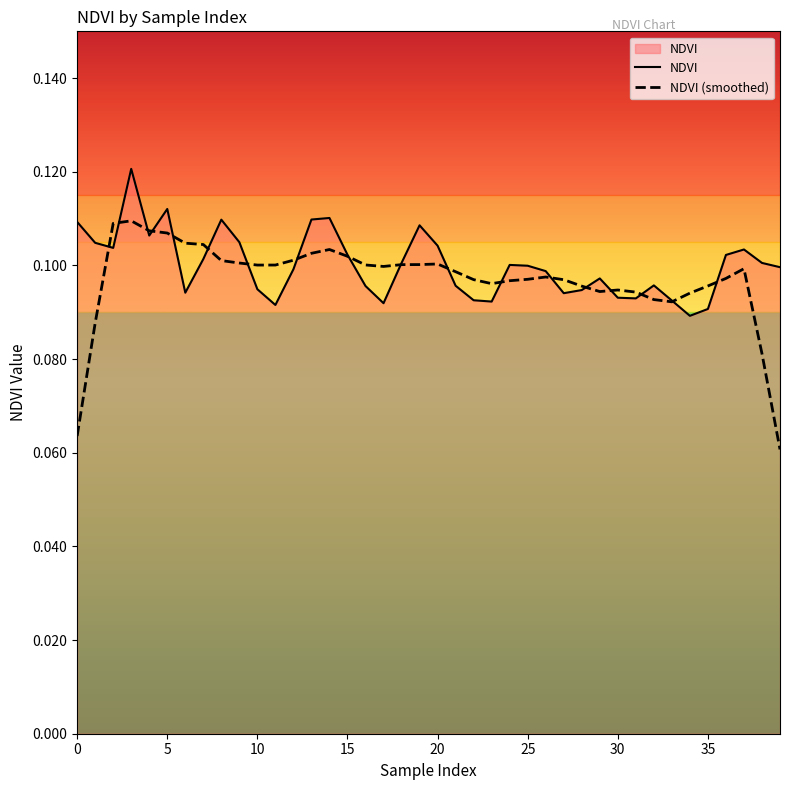

List the series in order of their peak value, highest first.

NDVI, NDVI (smoothed)